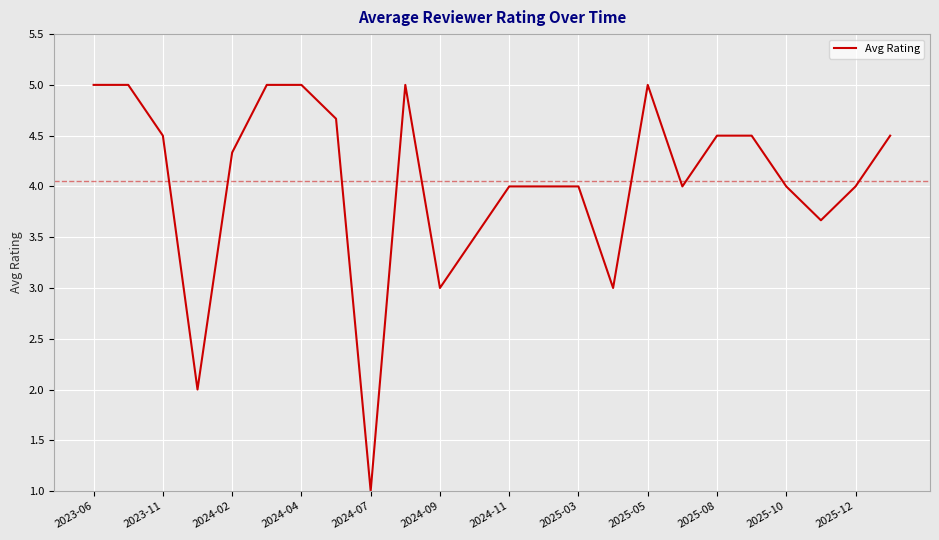

What is the greatest value displayed?

5.0